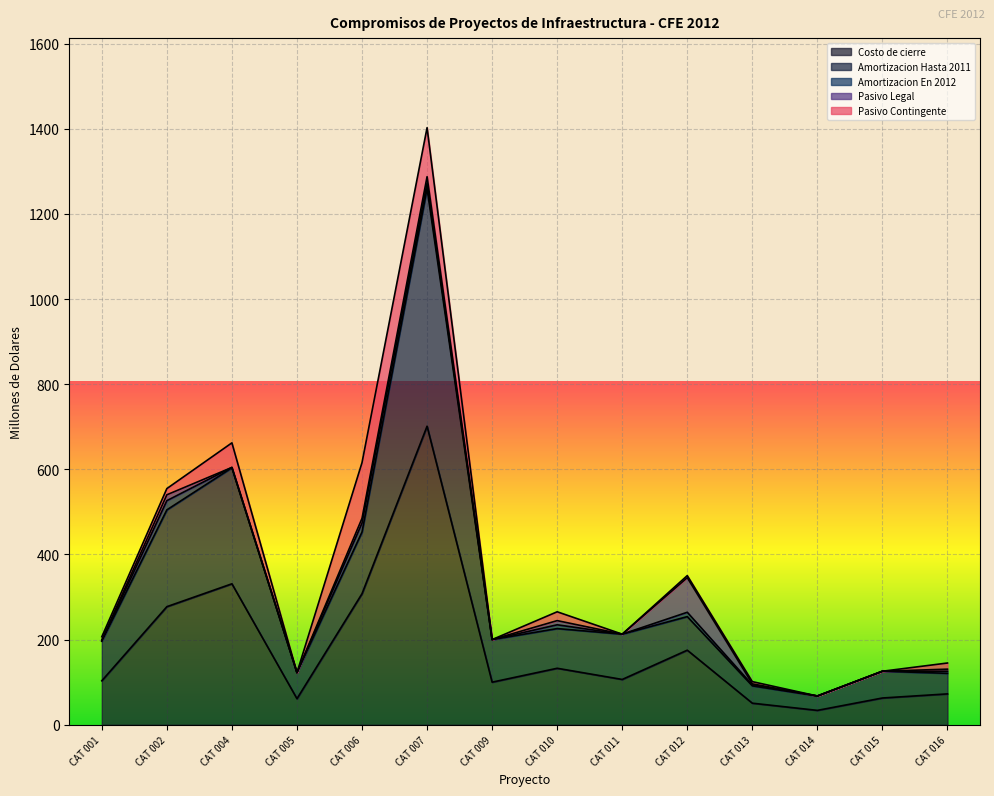

What is the maximum value for Pasivo Contingente?

130.8